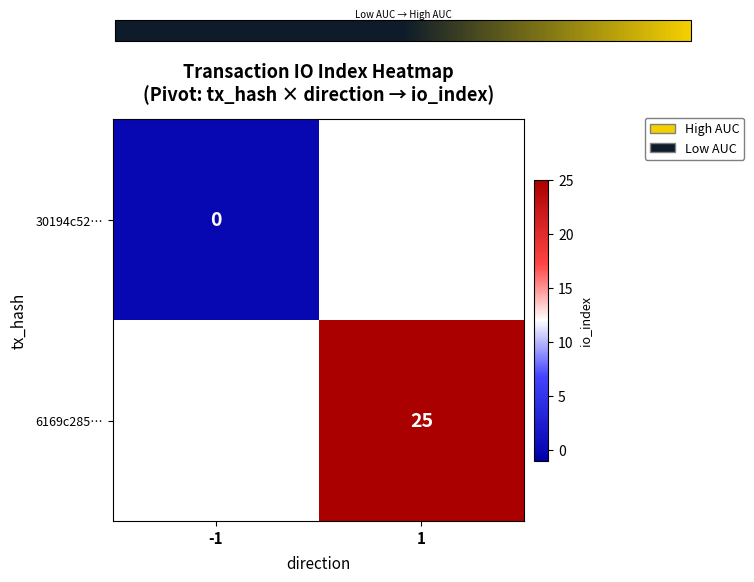

True or false: 6169c285… has a value of 15.1 at 1.

False